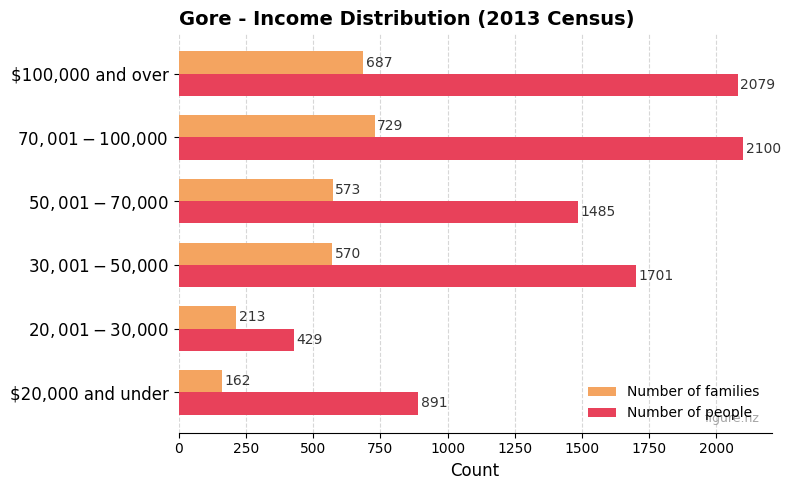

What is the difference between the second highest and minimum values in the Number of people series?

1650